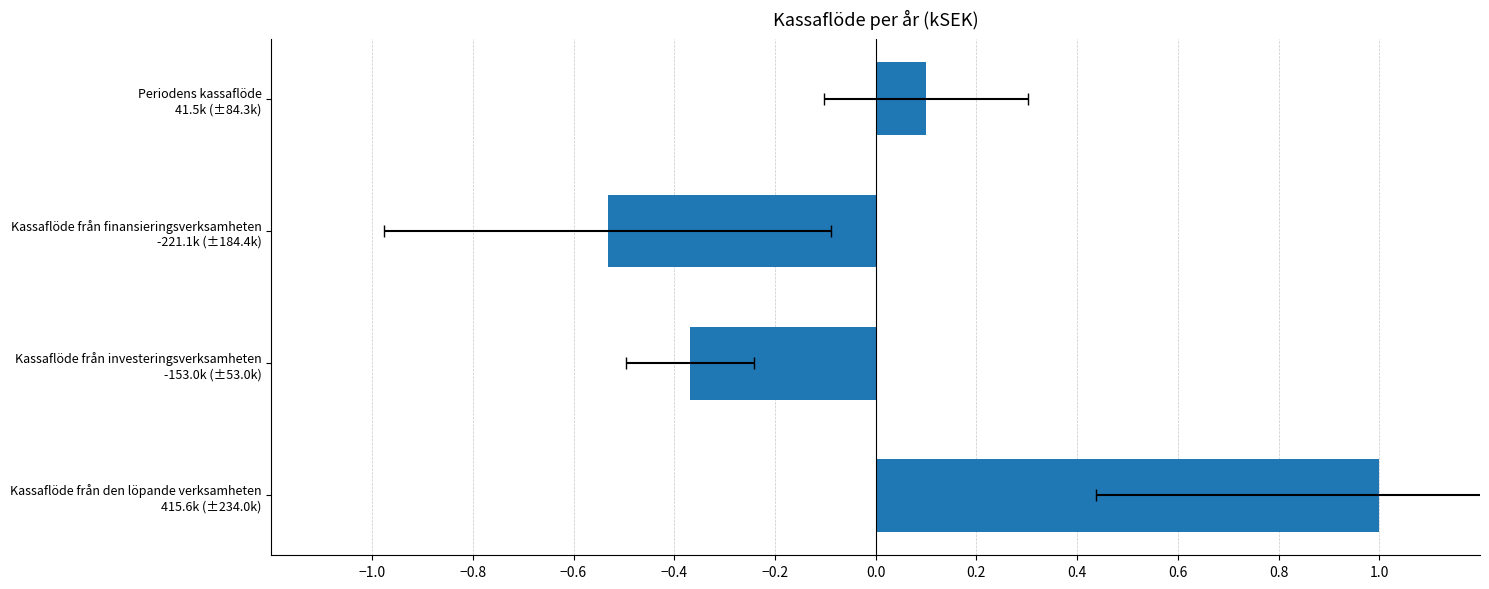

Count the number of categories in the chart.

4